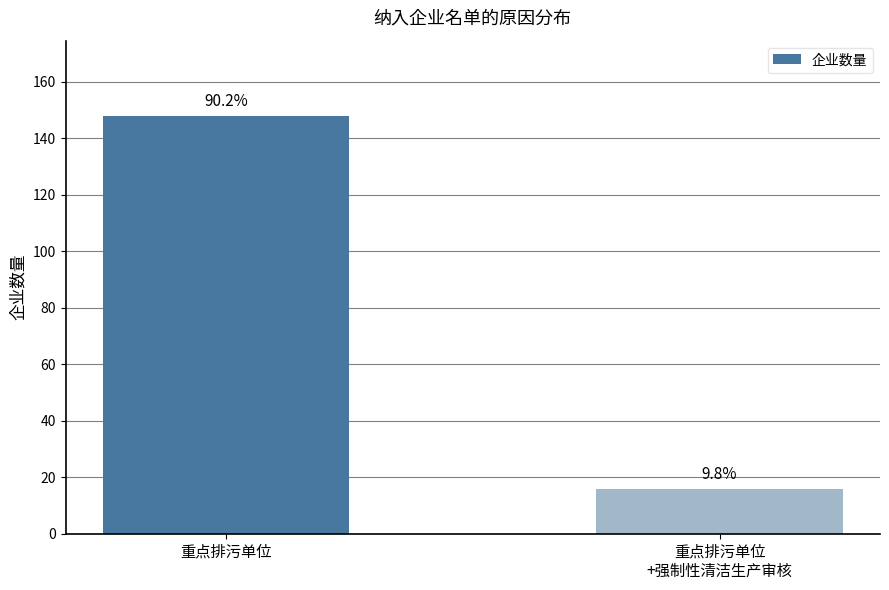

What is the label of the 2nd bar from the left?

重点排污单位
+强制性清洁生产审核